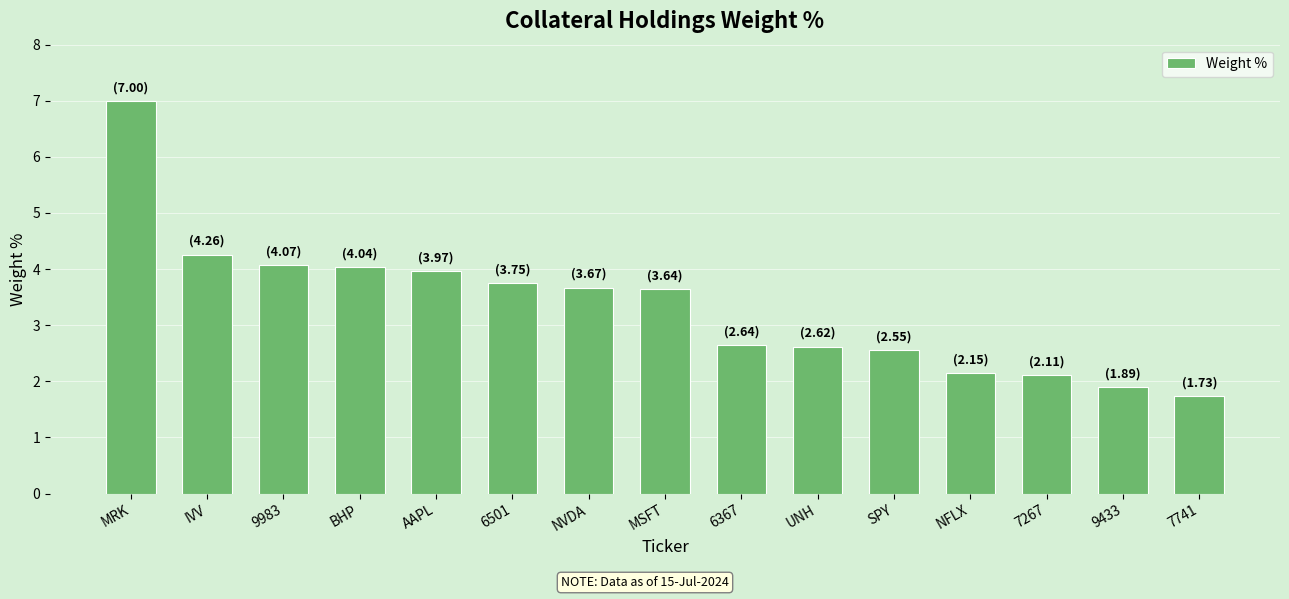

Are the bars grouped side by side (vs. stacked)?

No